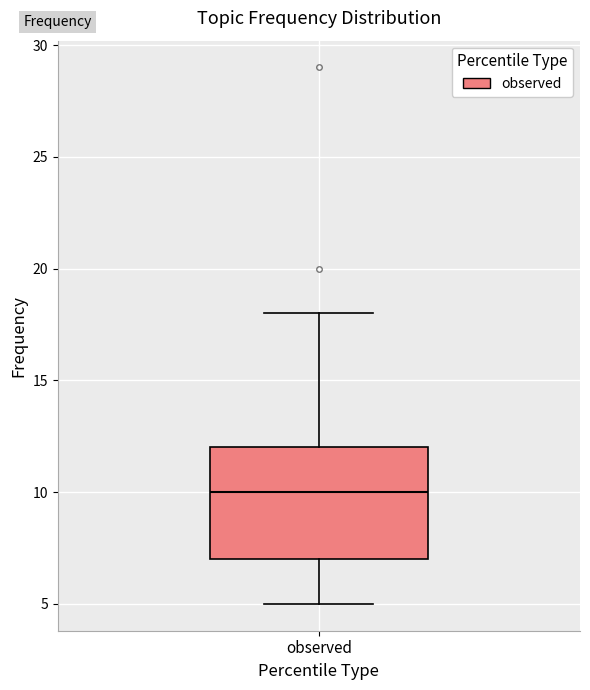

Read this box plot against the y-axis: the position of the median line, the range covered by the box, and the ends of both whiskers. The values are not printed on the chart, so give them approximately, as read against the axis.

median 10, box 7 to 12, whiskers 5 to 18